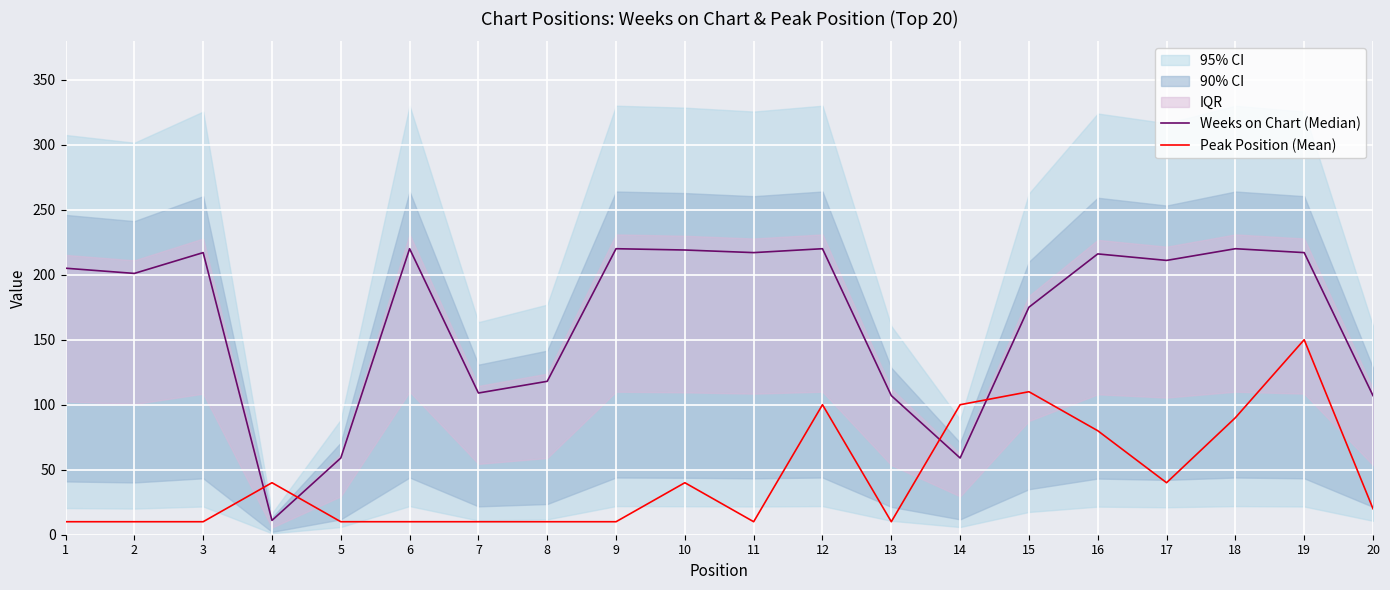

Which has a higher value, 5 or 1?

1